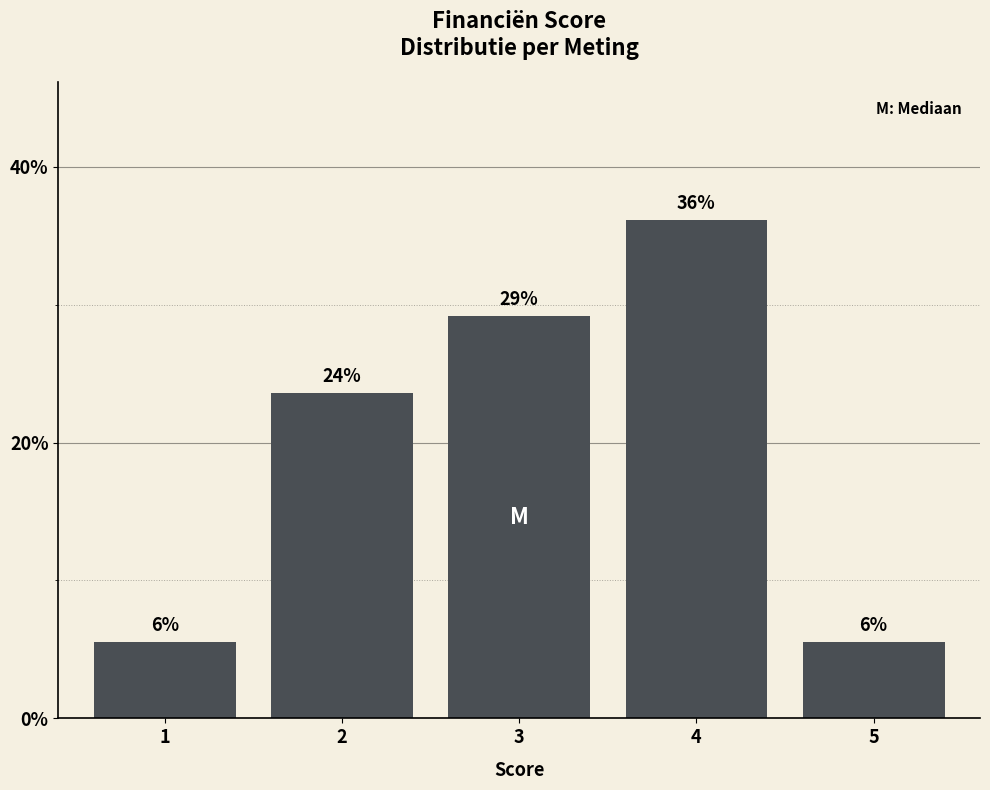

Does the chart contain any negative values?

No